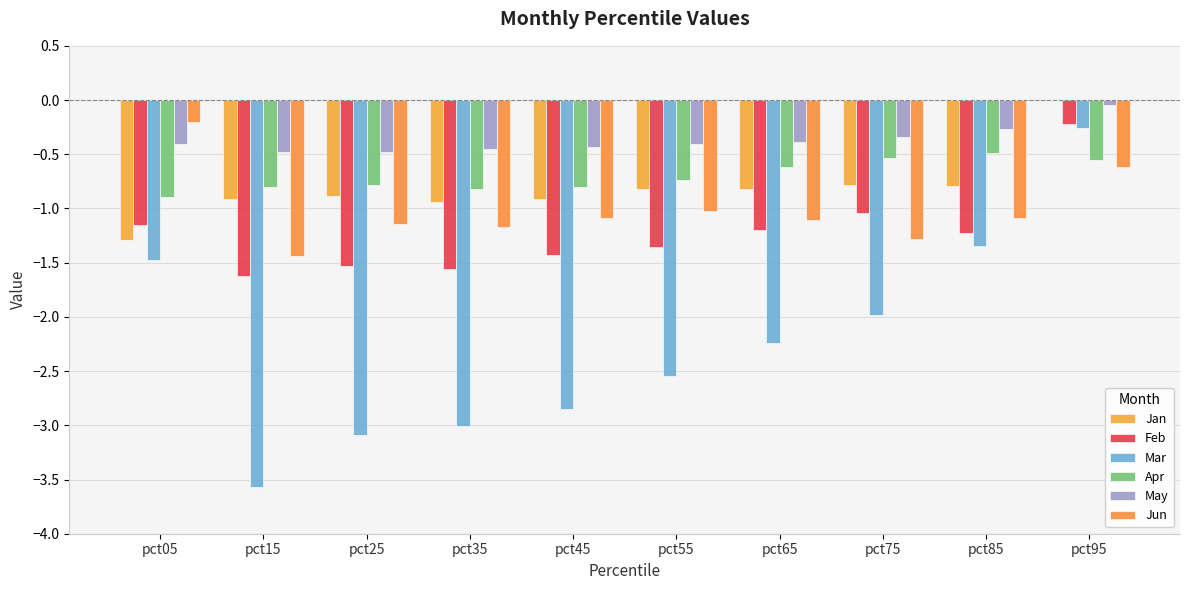

What is the value of the Jan bar at the 8th from the left?

-0.8